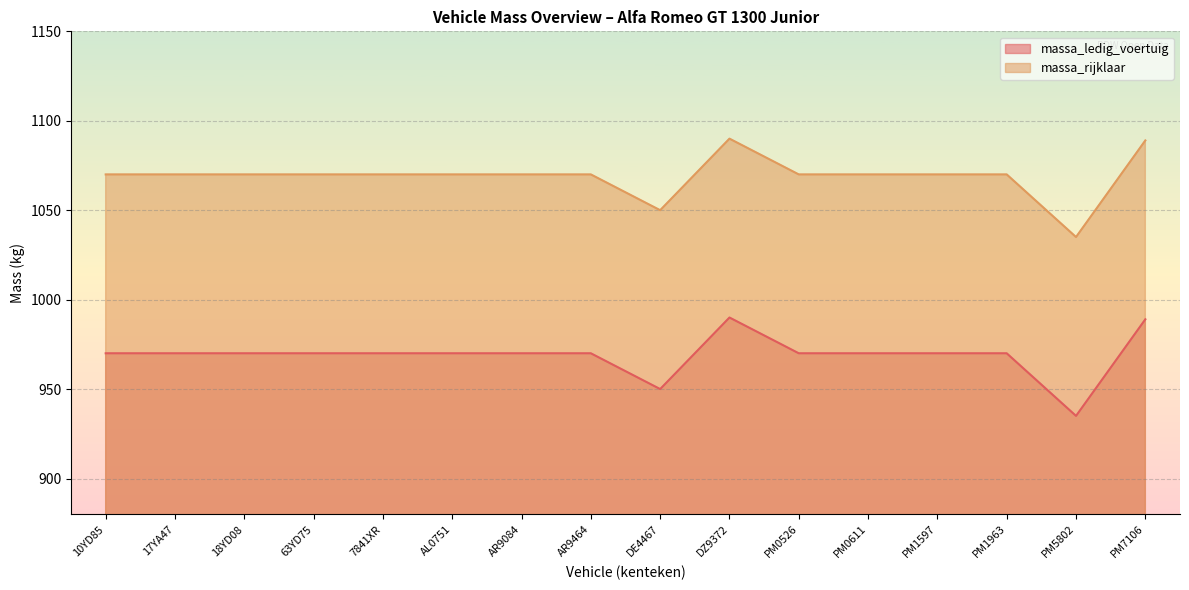

How many series are shown in this chart?

2